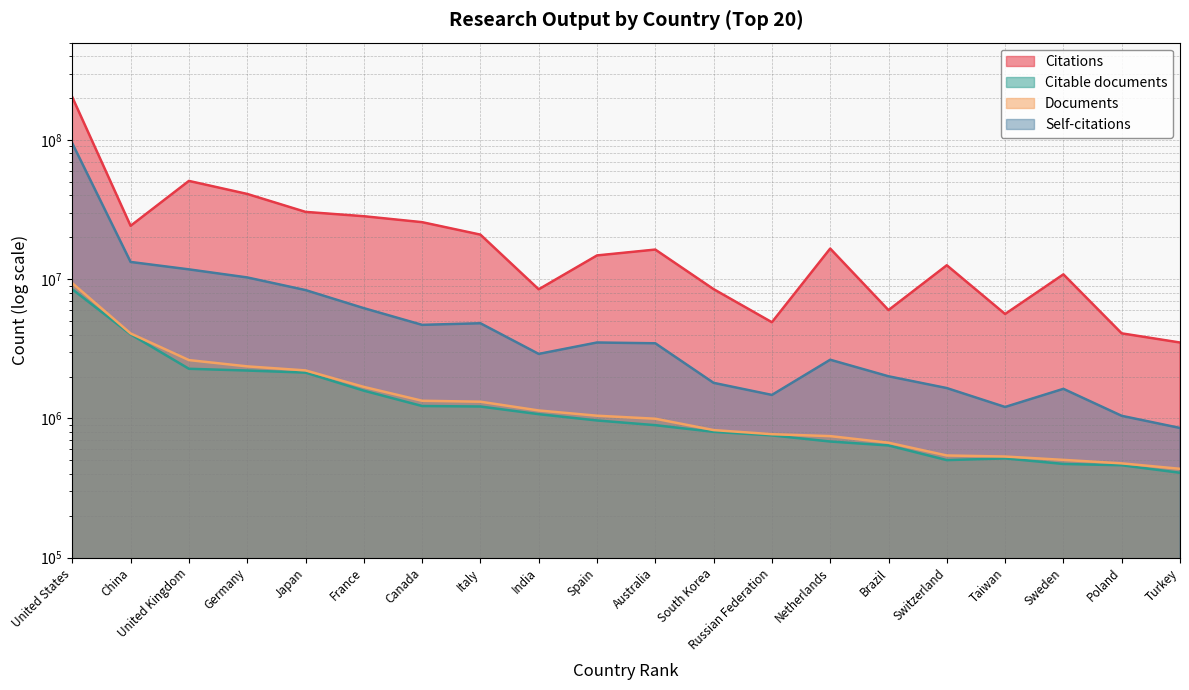

Between India and Russian Federation, which series saw the biggest shift?

Citations